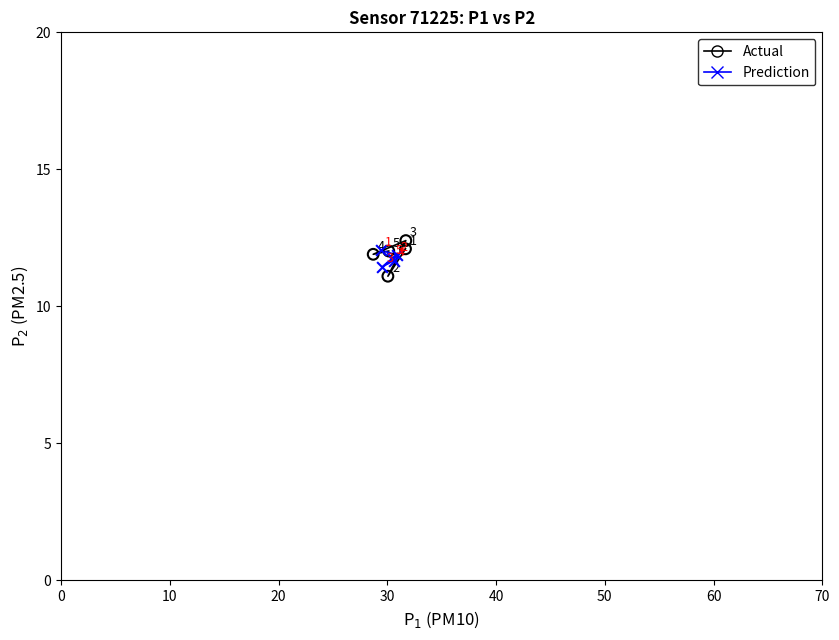

Which series reaches the minimum Y coordinate?

Actual